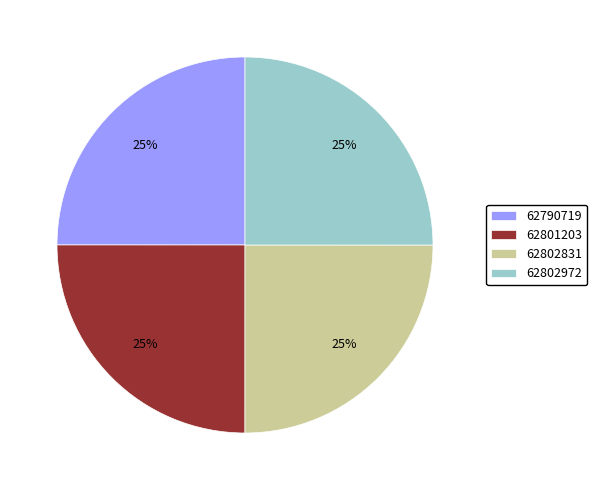

What is the ratio of the value at 62801203 to the value at 62802831?

1.0